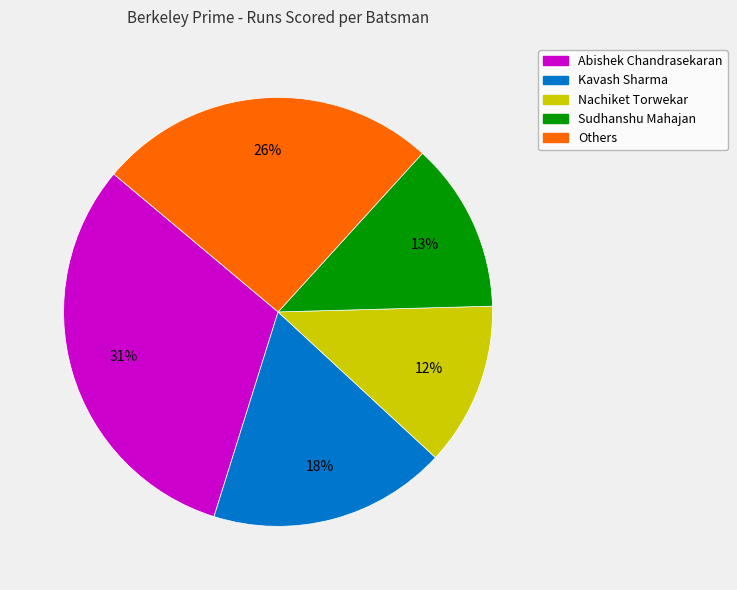

Is there a majority slice in this chart?

No